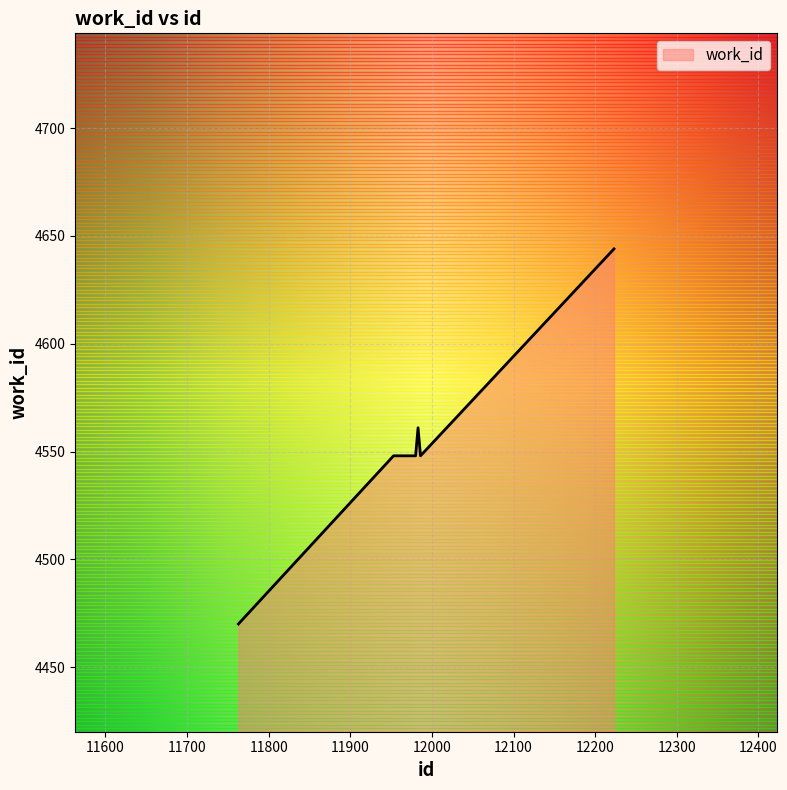

What is the smallest value displayed?

4470